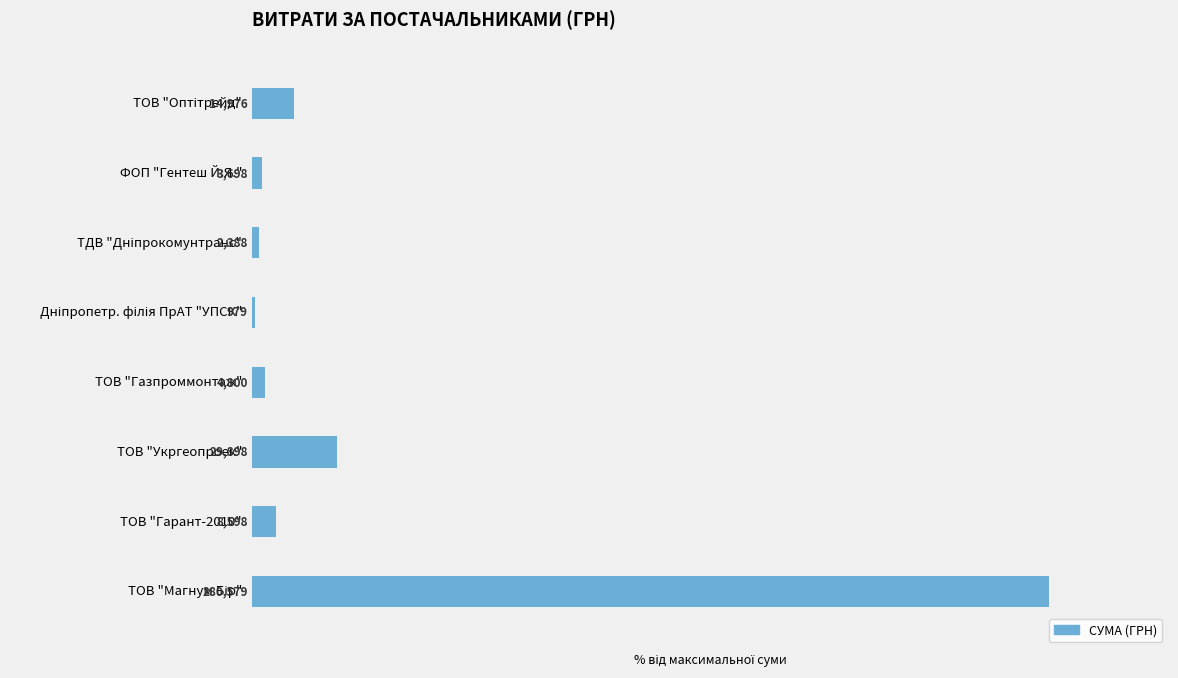

What is the ratio of the value at ТОВ "Укргеопроек" to the value at ТОВ "Оптітрейд"?

2.0